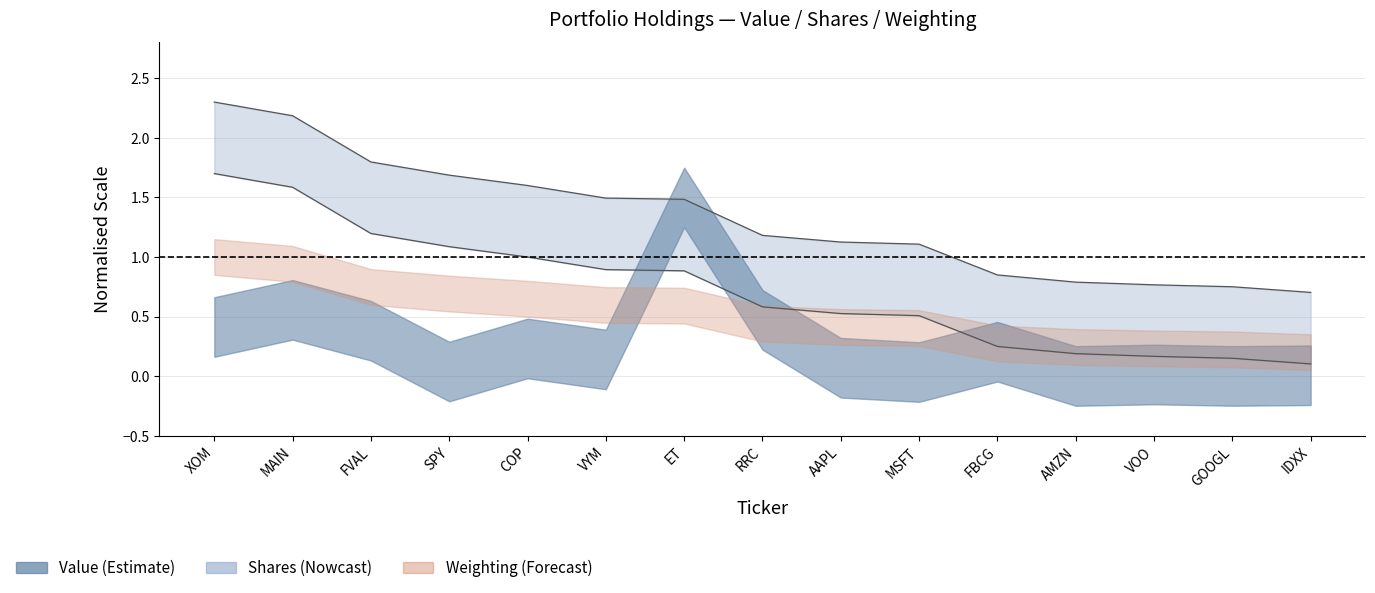

What is the average value of the Weighting series?

0.7